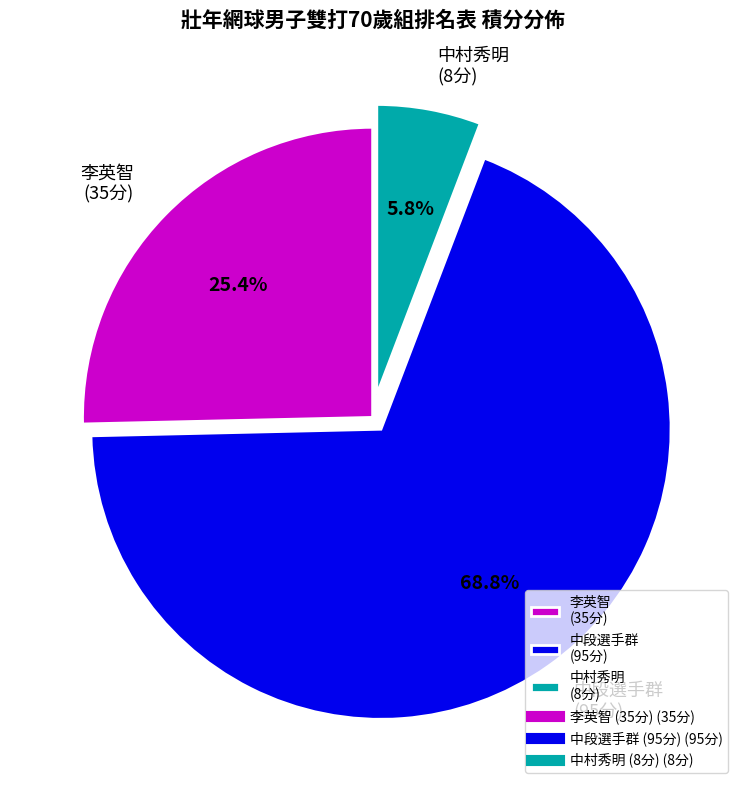

Rank the categories by value from lowest to highest.

中村秀明 (8分), 李英智 (35分), 中段選手群 (95分)